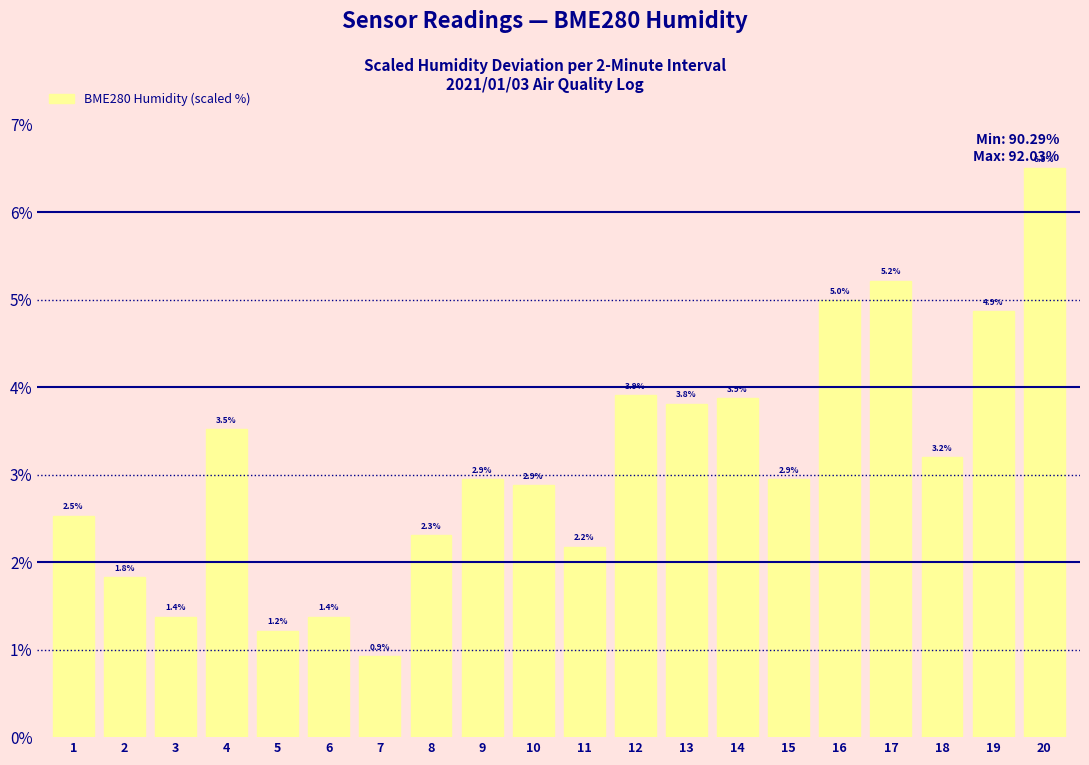

Reading left to right, what are all the values shown in this chart?

1=2.5	2=1.8	3=1.4	4=3.5	5=1.2	6=1.4	7=0.9	8=2.3	9=2.9	10=2.9	11=2.2	12=3.9	13=3.8	14=3.9	15=2.9	16=5.0	17=5.2	18=3.2	19=4.9	20=6.5